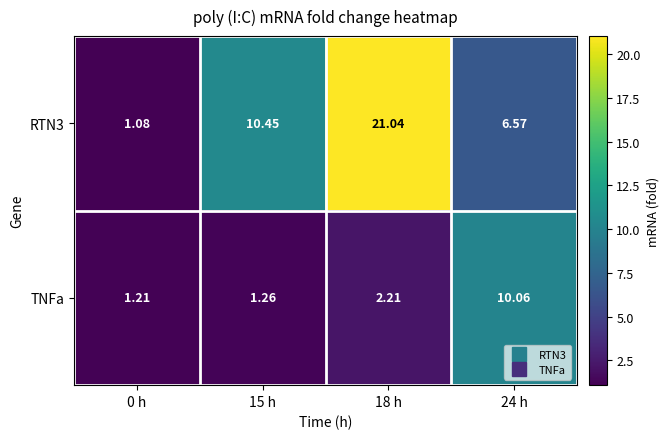

Between 15 h and 24 h, which series saw the biggest shift?

TNFa